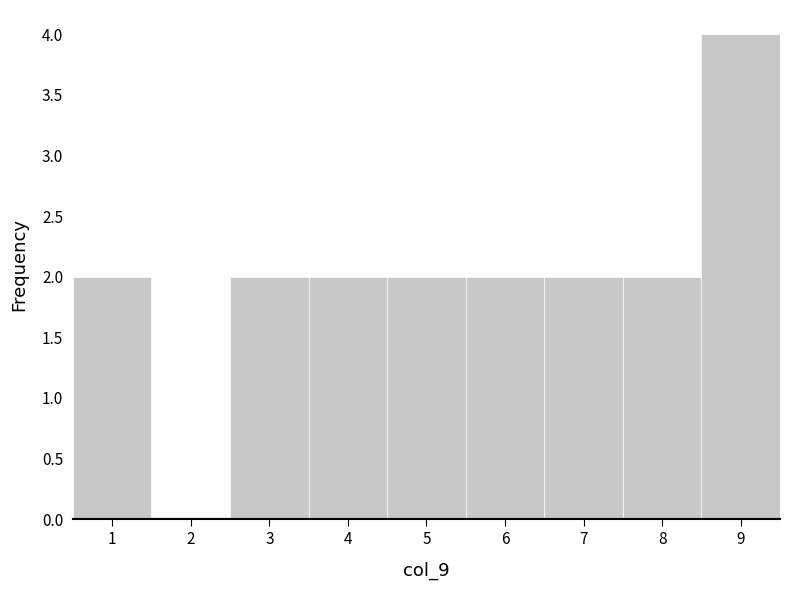

Reading left to right, list every bar in this chart as the range it spans on the x-axis followed by its height. The values are not printed on the chart, so give them approximately, as read against the axis.

0.5 to 1.5: 2
1.5 to 2.5: 0
2.5 to 3.5: 2
3.5 to 4.5: 2
4.5 to 5.5: 2
5.5 to 6.5: 2
6.5 to 7.5: 2
7.5 to 8.5: 2
8.5 to 9.5: 4